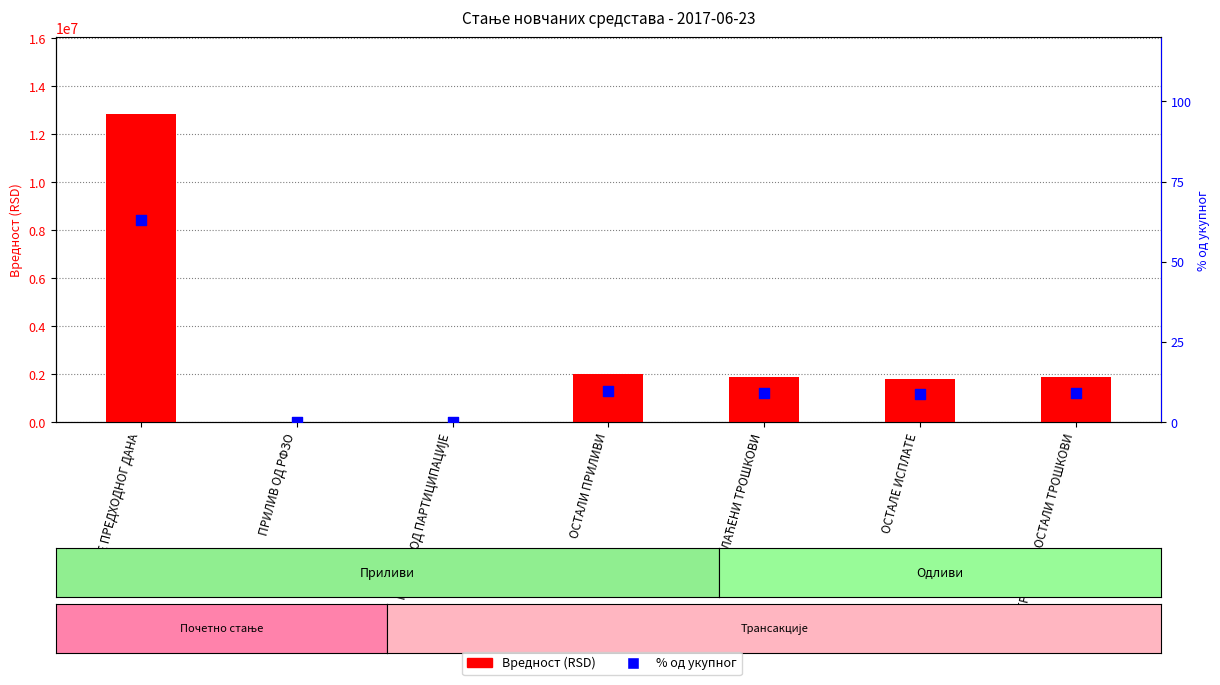

At how many categories does at least one series exceed 1579314?

5